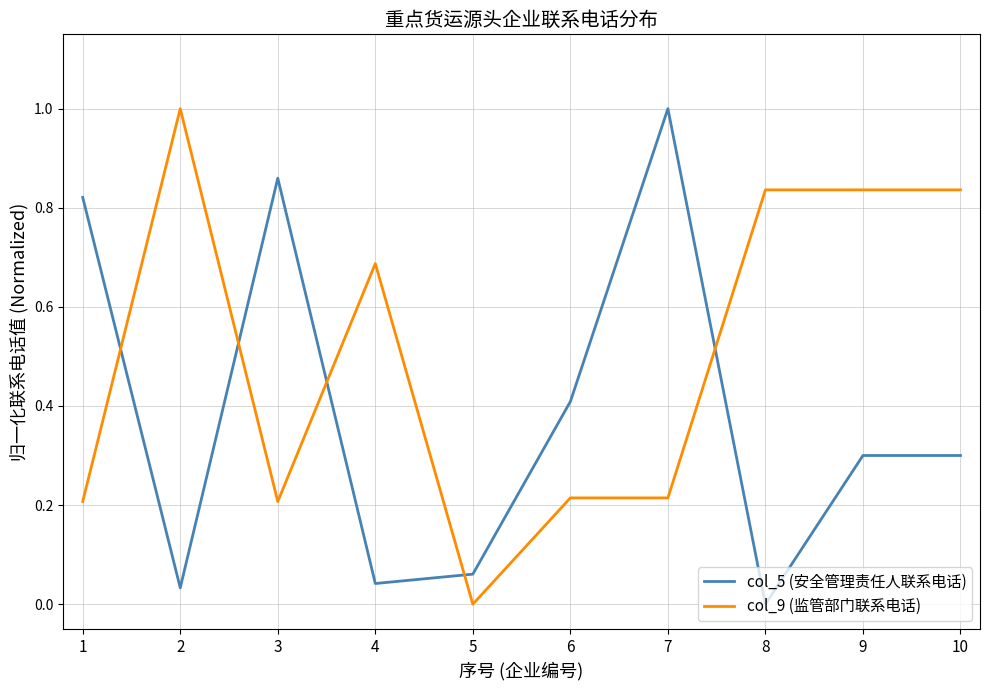

True or false: col_9 (监管部门联系电话) and col_5 (安全管理责任人联系电话) intersect in this chart.

True